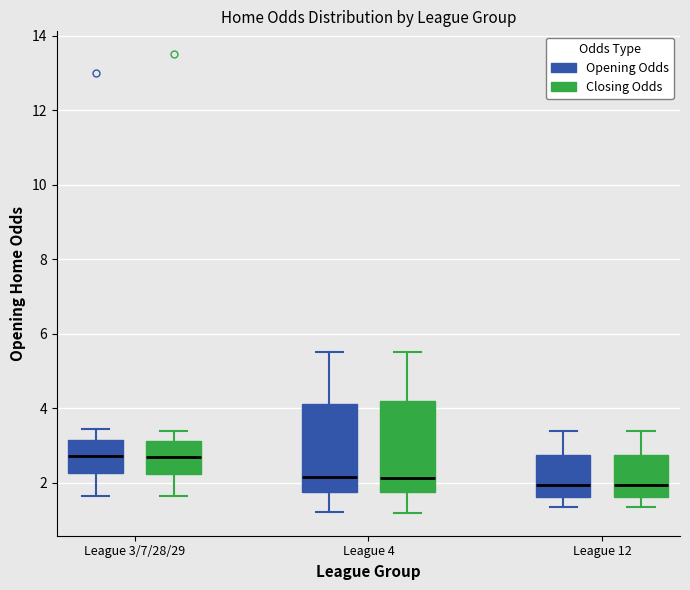

Where does the median line of the box for League 3/7/28/29 (Closing Odds) sit on the y-axis? The values are not printed on the chart, so give them approximately, as read against the axis.

2.8